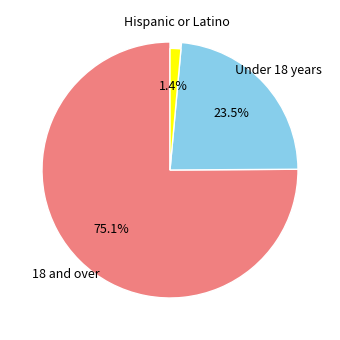

Does Under 18 years account for over 50% of the chart?

No